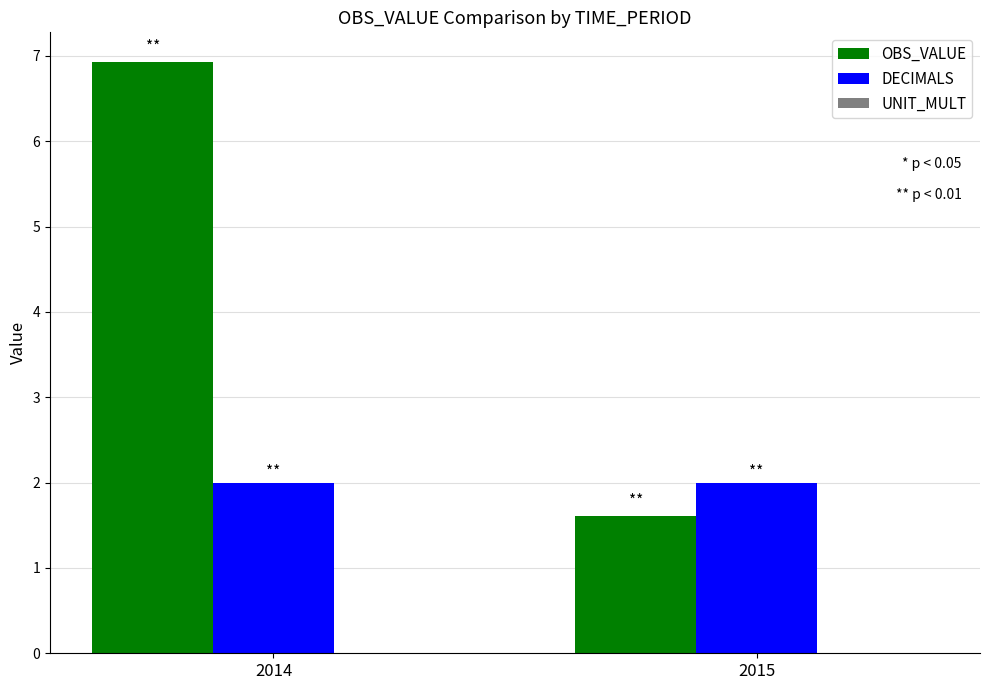

How many series are shown in this chart?

2